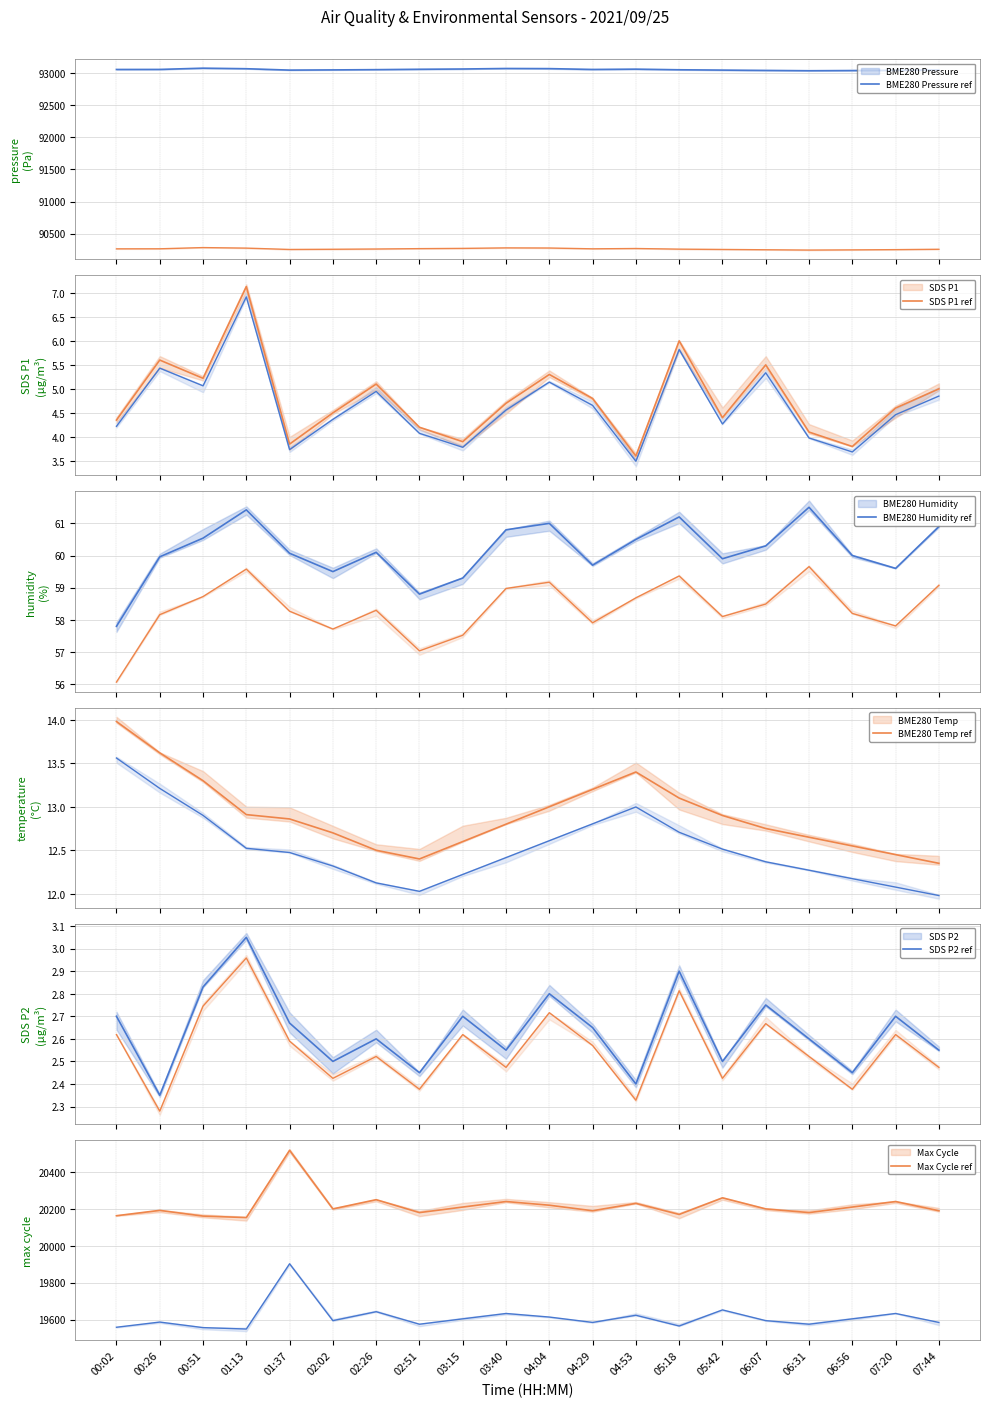

The SDS_P2 series shows 2.8 at 06:07. True or false?

True